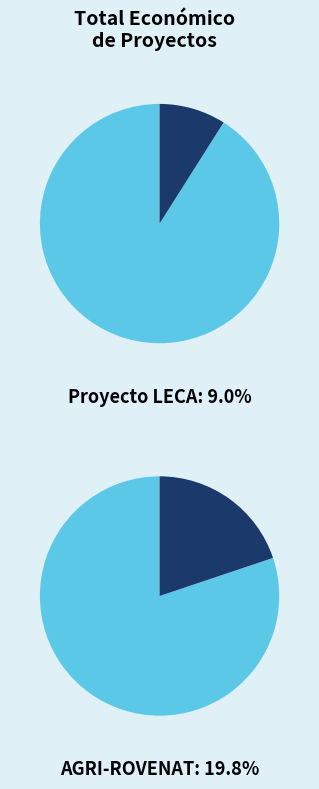

Does Aristeo account for over 50% of the chart?

No